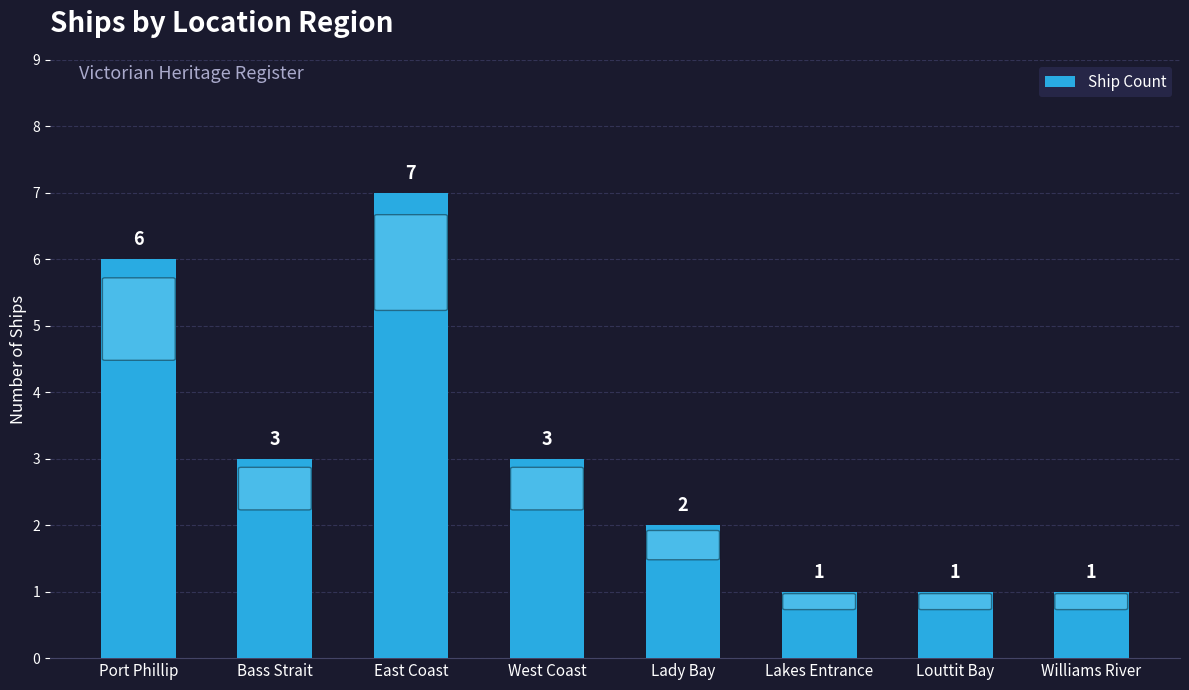

What is the difference between the values at West Coast and Louttit Bay?

2